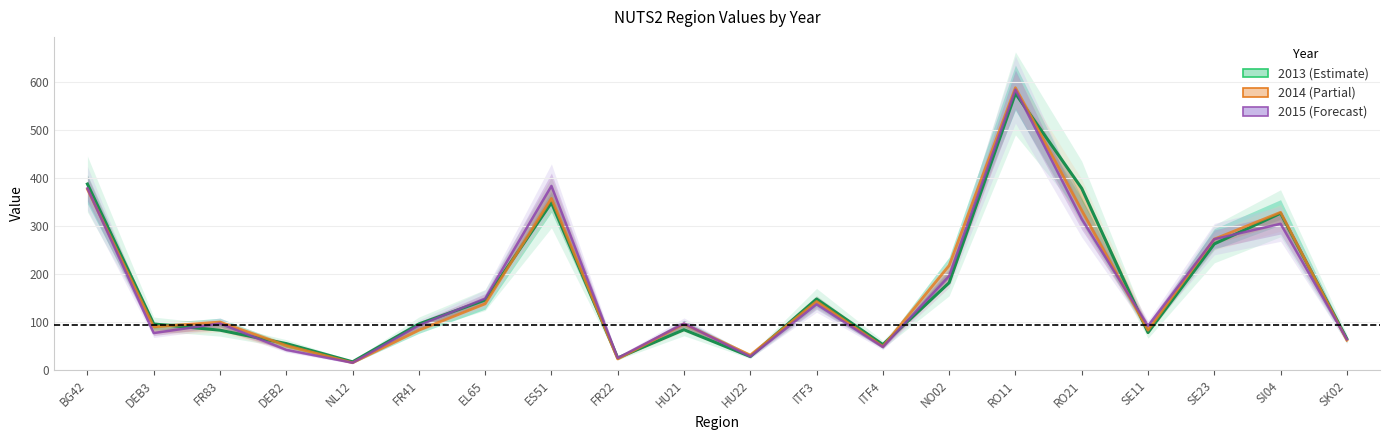

True or false: 2013 and 2014 intersect in this chart.

True